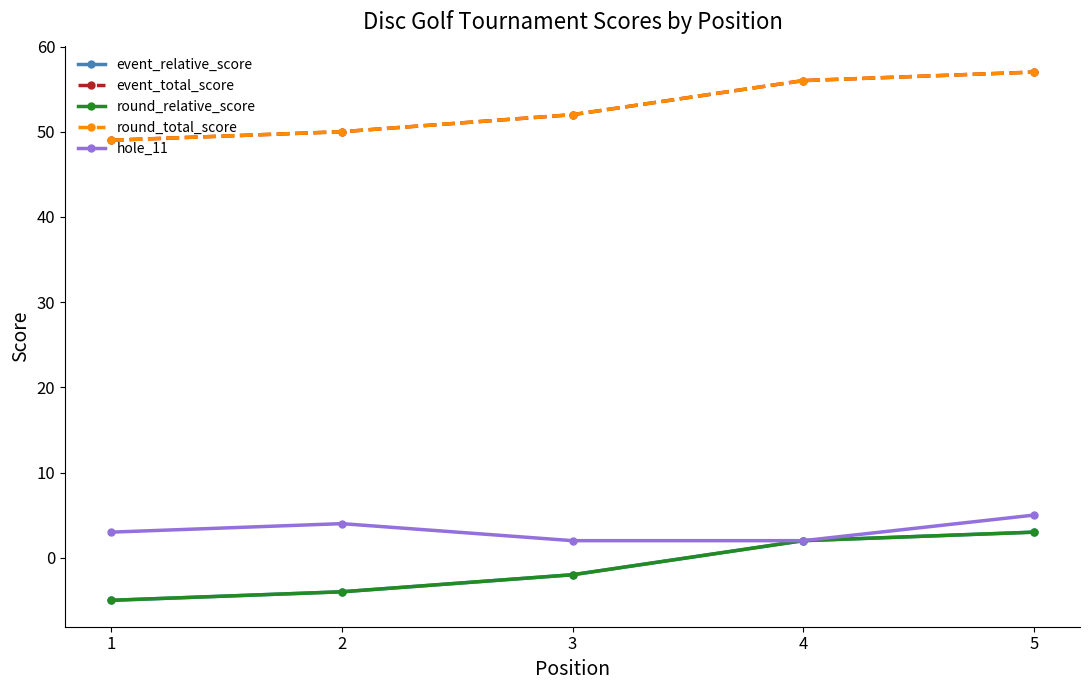

Is this an area chart (filled region under the line)?

No